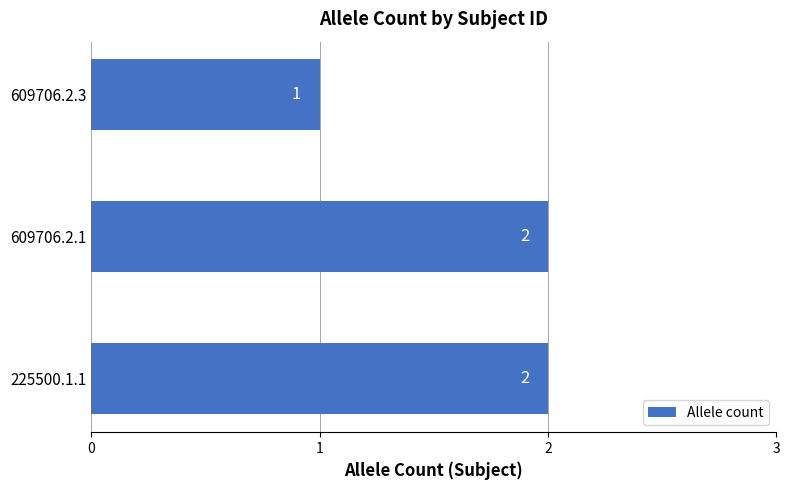

True or false: the data shows 0 at 609706.2.3.

False